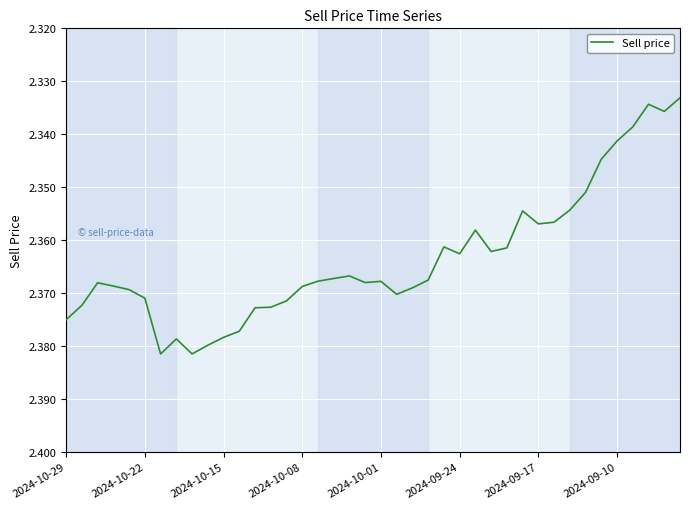

The chart shows a value of 0.7 at 2024-09-10. True or false?

False